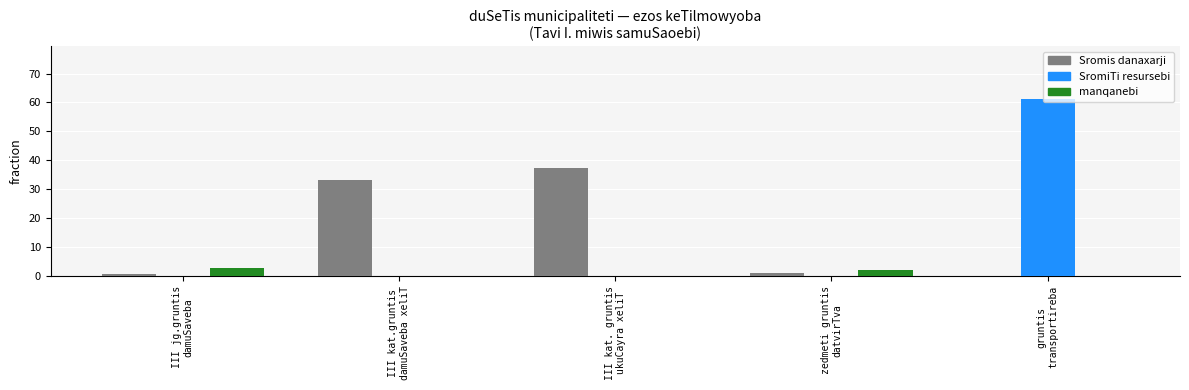

What value does the Sromis danaxarji series have at III kat.gruntis
damuSaveba xeliT?

33.4